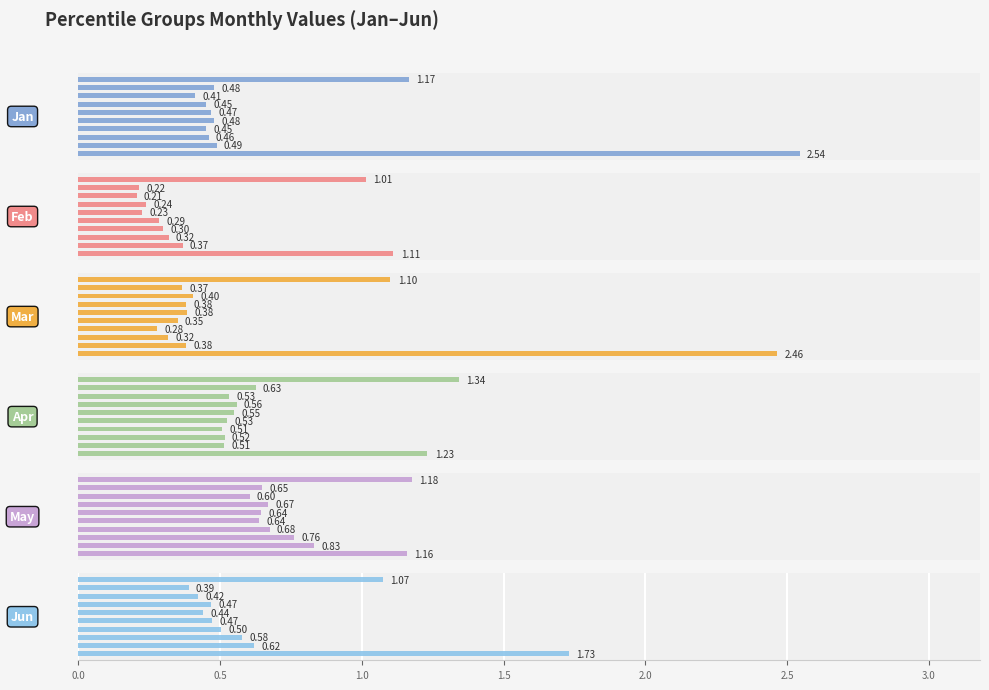

What are all the series names shown in the legend?

Jan, Feb, Mar, Apr, May, Jun